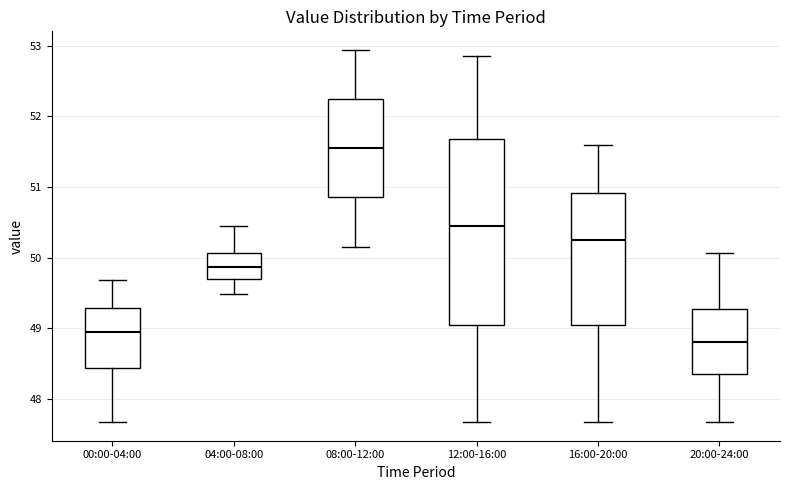

Reading left to right, read every box against the y-axis: the position of its median line, the range the box covers, and the ends of its whiskers. The values are not printed on the chart, so give them approximately, as read against the axis.

00:00-04:00: median 49.0, box 48.4 to 49.3, whiskers 47.7 to 49.7
04:00-08:00: median 49.9, box 49.7 to 50.1, whiskers 49.5 to 50.4
08:00-12:00: median 51.6, box 50.9 to 52.2, whiskers 50.2 to 52.9
12:00-16:00: median 50.4, box 49.0 to 51.7, whiskers 47.7 to 52.9
16:00-20:00: median 50.3, box 49.0 to 50.9, whiskers 47.7 to 51.6
20:00-24:00: median 48.8, box 48.4 to 49.3, whiskers 47.7 to 50.1